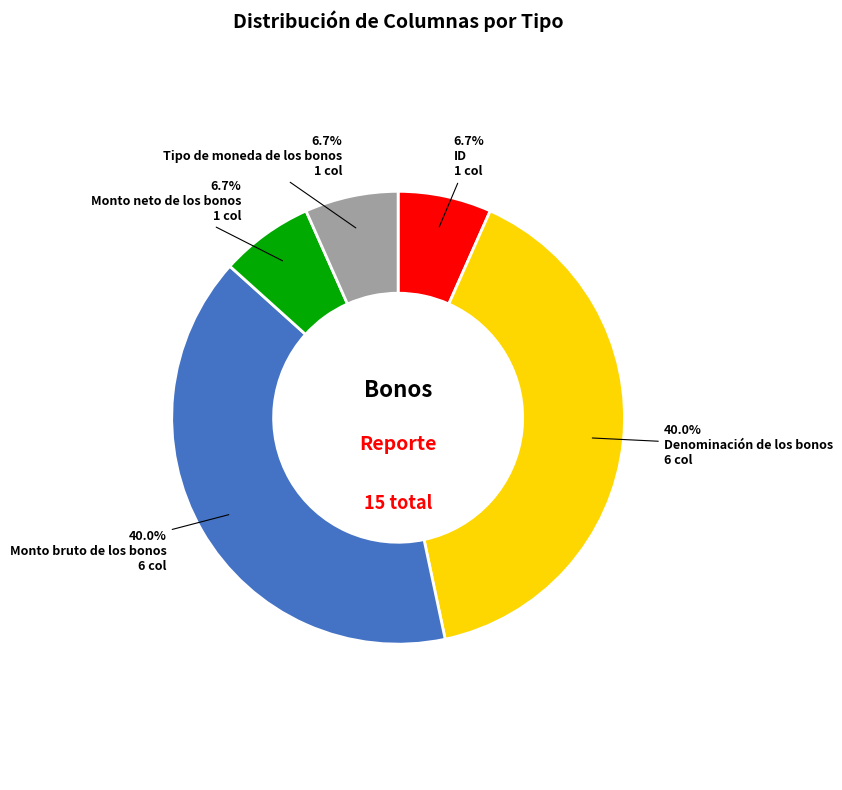

Between Denominación de los bonos and Tipo de moneda de los bonos, which is larger?

Denominación de los bonos